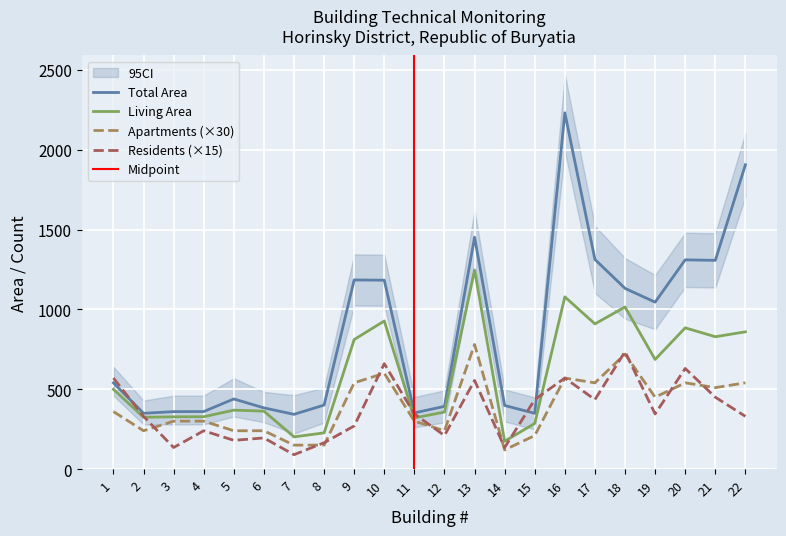

Rank the categories by Apartments value from lowest to highest.

14, 7, 8, 15, 2, 5, 6, 12, 3, 4, 11, 1, 19, 21, 9, 17, 20, 22, 16, 10, 18, 13